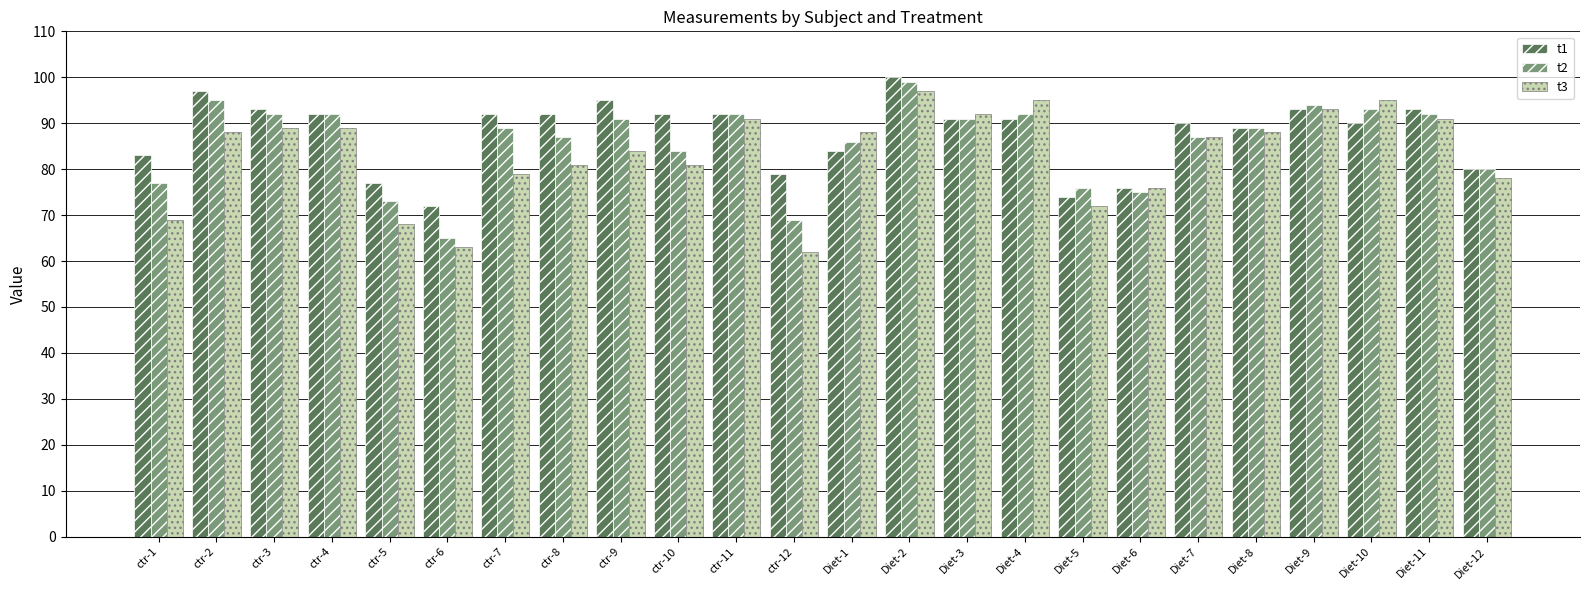

Reading left to right, extract all data points from this chart.

t1: ctr-1=83	ctr-2=97	ctr-3=93	ctr-4=92	ctr-5=77	ctr-6=72	ctr-7=92	ctr-8=92	ctr-9=95	ctr-10=92	ctr-11=92	ctr-12=79	Diet-1=84	Diet-2=100	Diet-3=91	Diet-4=91	Diet-5=74	Diet-6=76	Diet-7=90	Diet-8=89	Diet-9=93	Diet-10=90	Diet-11=93	Diet-12=80
t2: ctr-1=77	ctr-2=95	ctr-3=92	ctr-4=92	ctr-5=73	ctr-6=65	ctr-7=89	ctr-8=87	ctr-9=91	ctr-10=84	ctr-11=92	ctr-12=69	Diet-1=86	Diet-2=99	Diet-3=91	Diet-4=92	Diet-5=76	Diet-6=75	Diet-7=87	Diet-8=89	Diet-9=94	Diet-10=93	Diet-11=92	Diet-12=80
t3: ctr-1=69	ctr-2=88	ctr-3=89	ctr-4=89	ctr-5=68	ctr-6=63	ctr-7=79	ctr-8=81	ctr-9=84	ctr-10=81	ctr-11=91	ctr-12=62	Diet-1=88	Diet-2=97	Diet-3=92	Diet-4=95	Diet-5=72	Diet-6=76	Diet-7=87	Diet-8=88	Diet-9=93	Diet-10=95	Diet-11=91	Diet-12=78